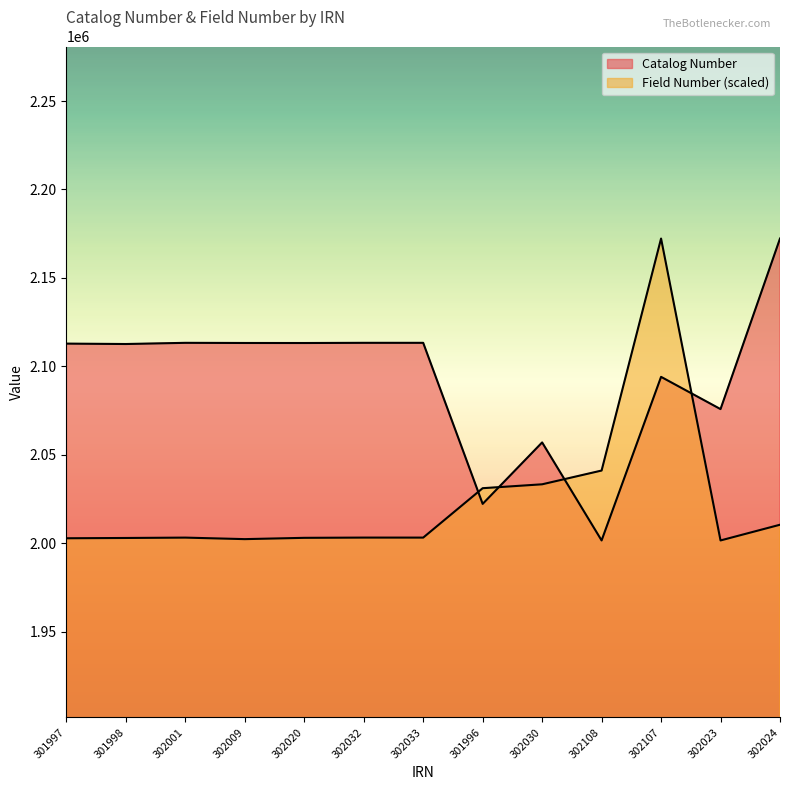

Does the chart have visible grid lines?

No